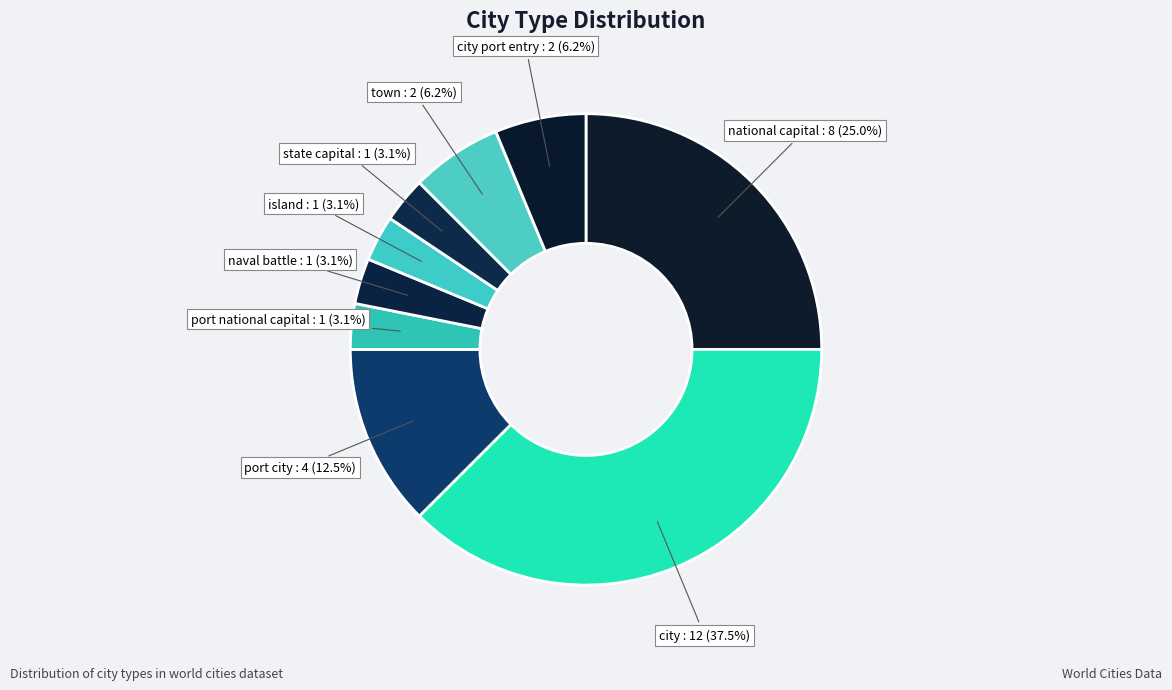

Which category has the biggest portion of the pie?

city